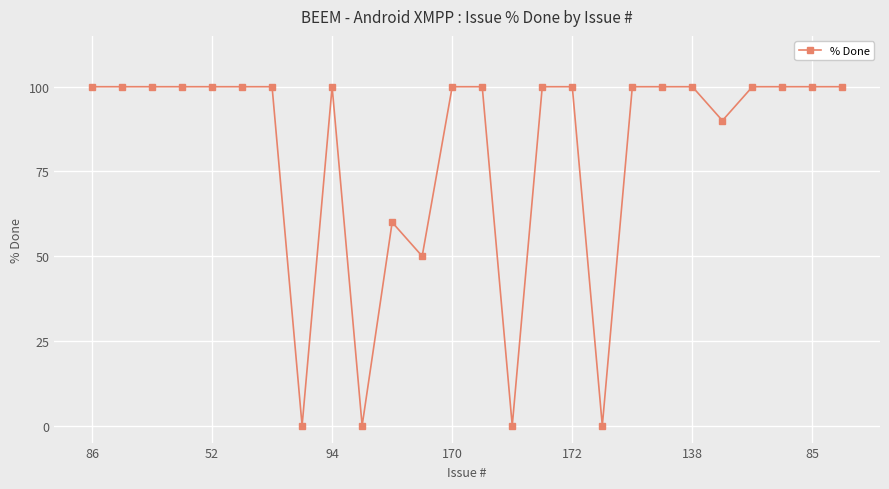

How many series are shown in this chart?

1